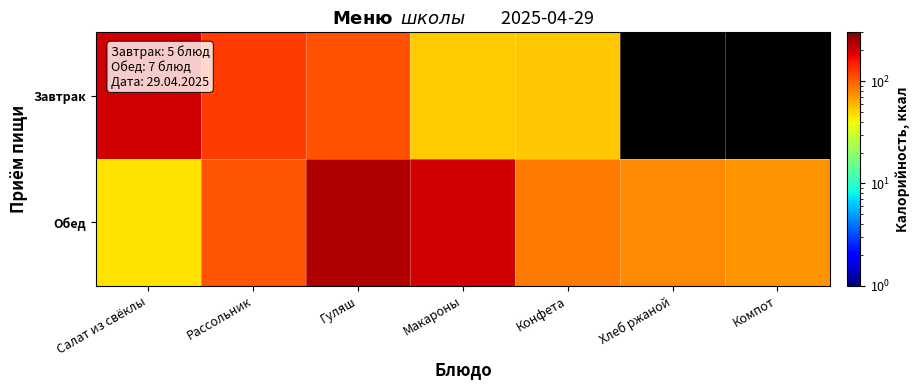

The value of Обед at Конфета is 85.2. True or false?

True